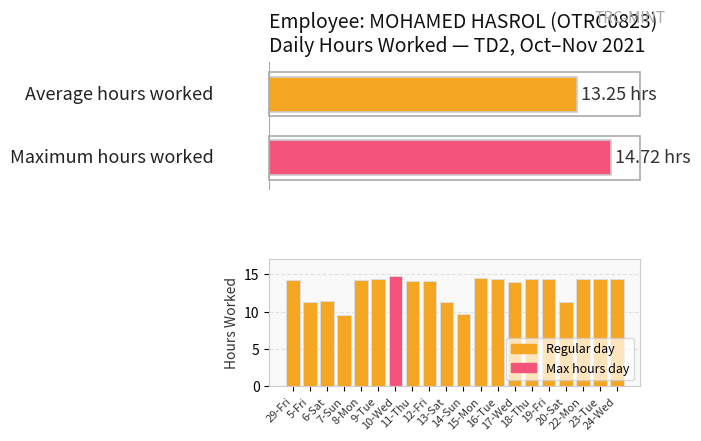

The value at 6-Sat is 3.7. True or false?

False